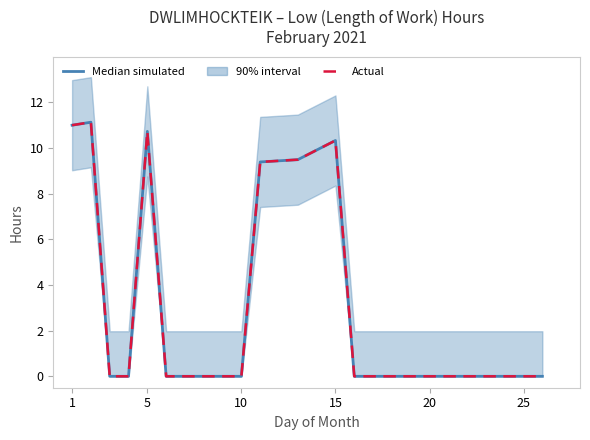

What is the average value of the Median simulated series?

2.6